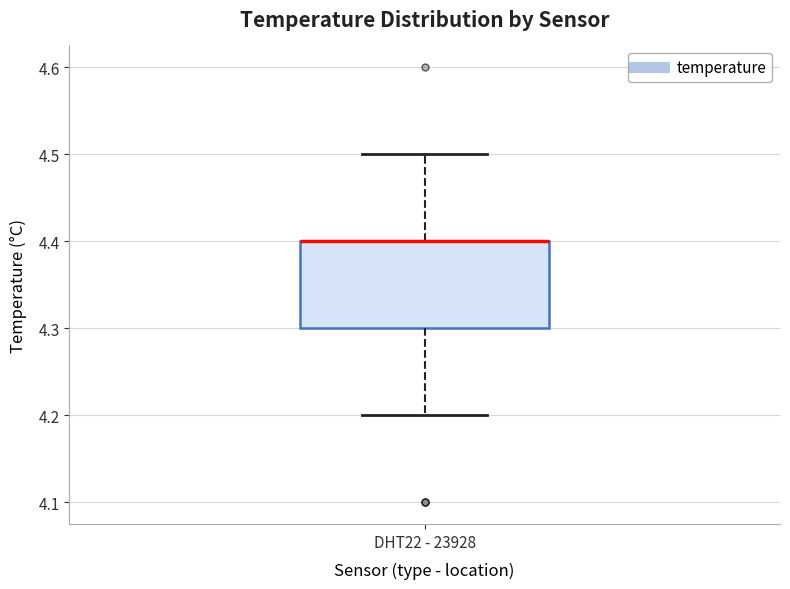

Where is the lower edge of the box for DHT22 - 23928 on the y-axis? The values are not printed on the chart, so give them approximately, as read against the axis.

4.3